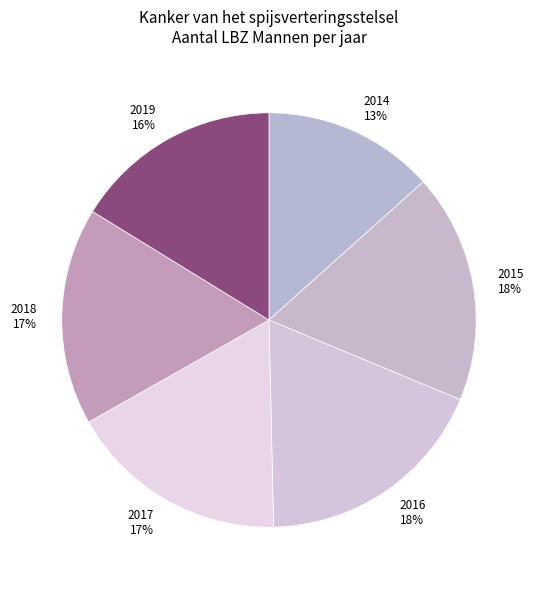

To the nearest percent, what portion does 2017 represent?

17%